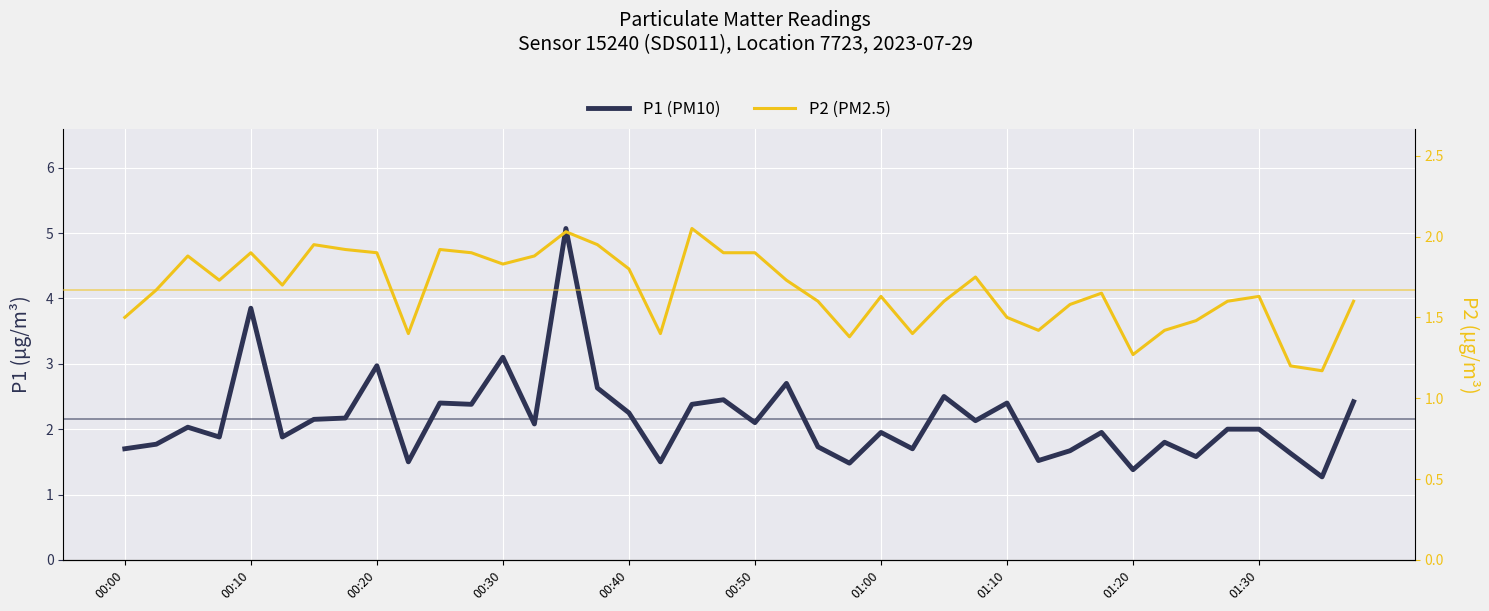

What are all the series names shown in the legend?

P1 (PM10), P2 (PM2.5)